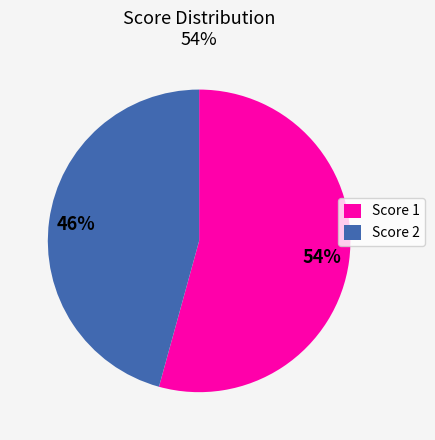

The Score 1 slice represents 54% of the pie. True or false?

True